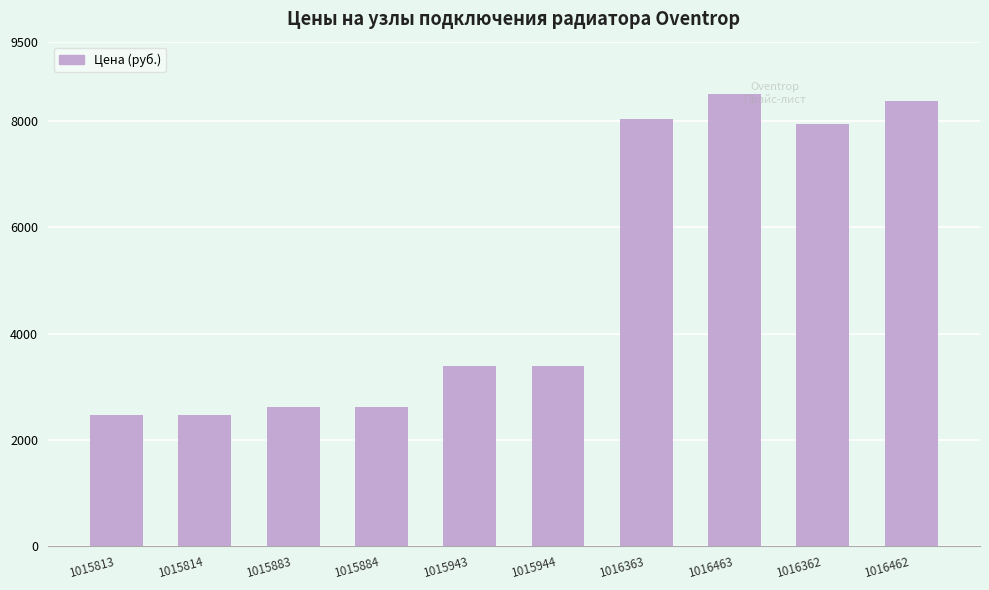

Between 1015884 and 1015814, which is larger?

1015884